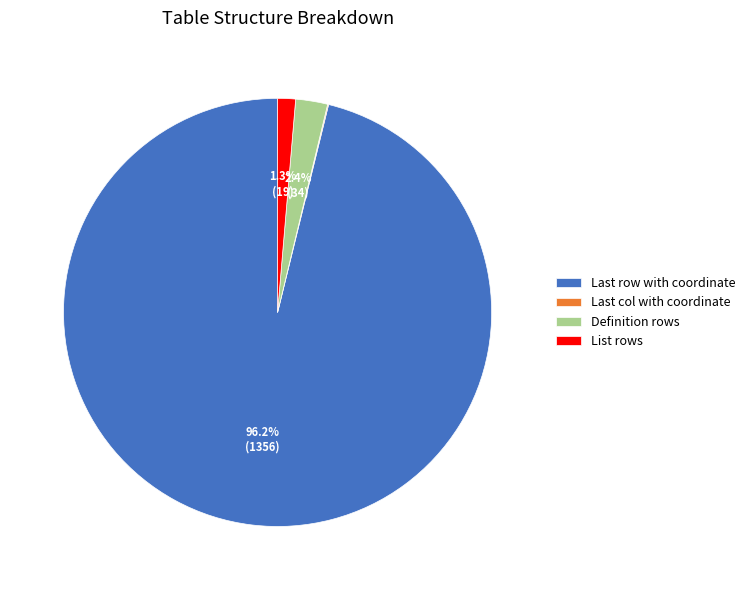

To the nearest percent, what is the difference between the List rows and Definition rows slice percentages?

1%